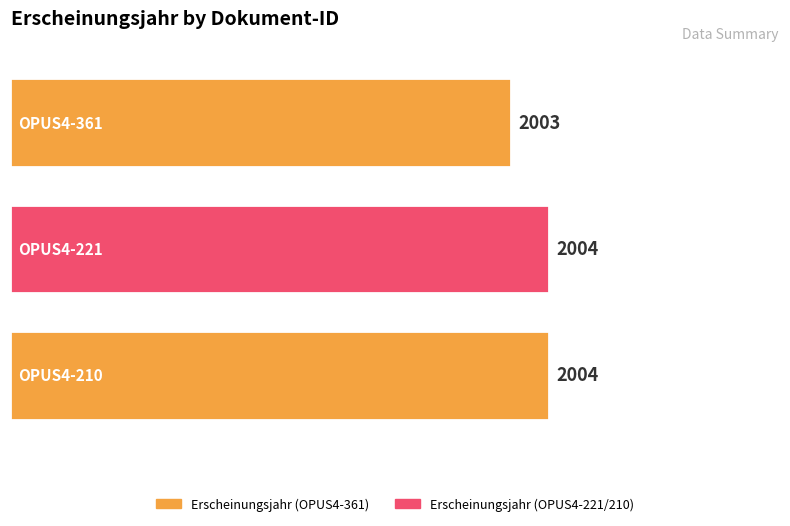

The chart shows a value of 946 at OPUS4-210. True or false?

False